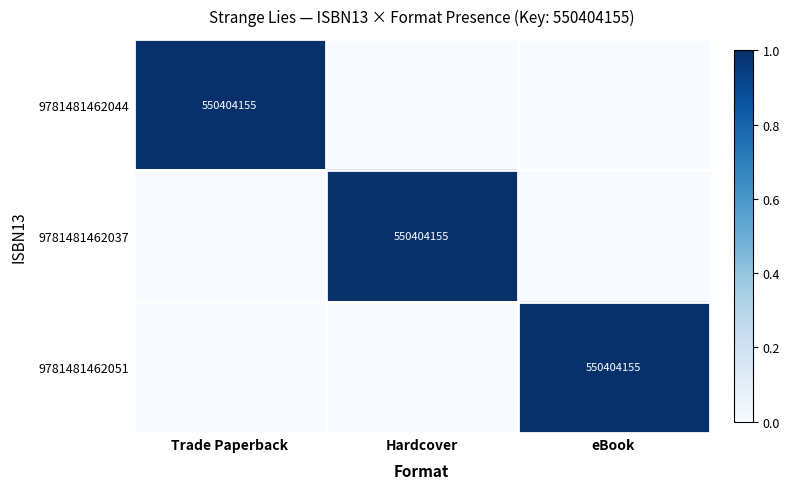

Is it true that 9781481462037 equals 373378852 at Hardcover?

False